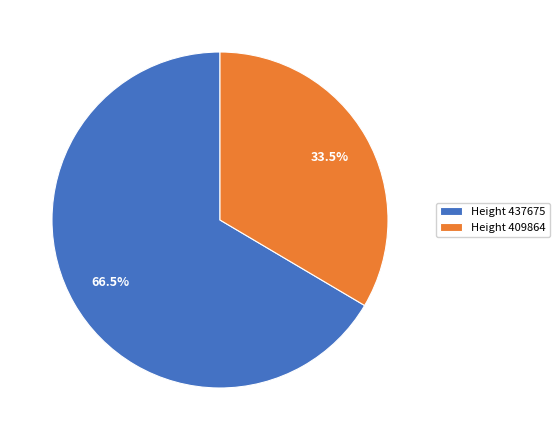

Rank the categories by value from lowest to highest.

Height 409864, Height 437675